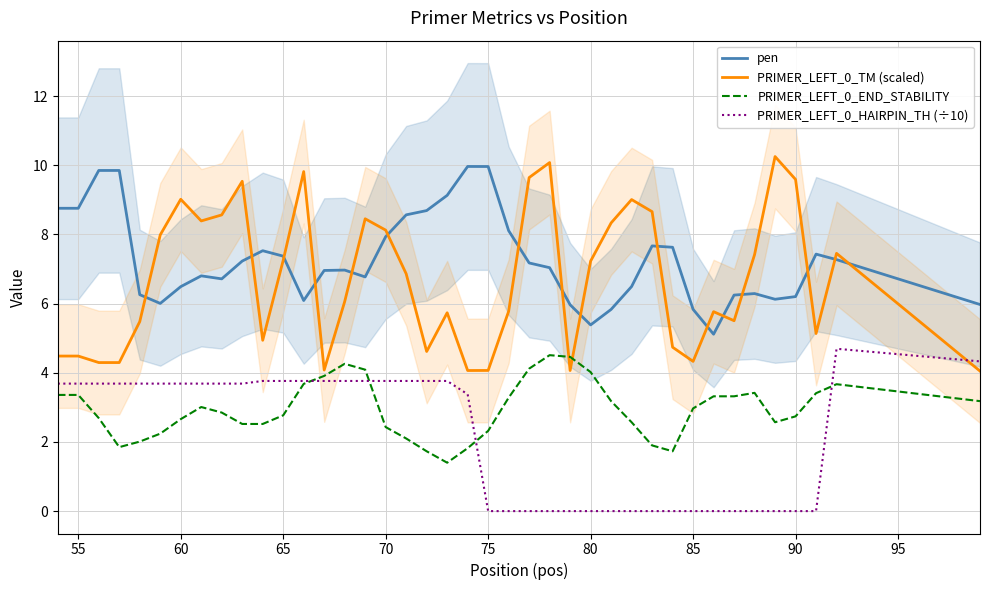

What is the sum of the PRIMER_LEFT_0_HAIRPIN_TH (÷10) values at 70 and 85?

3.8